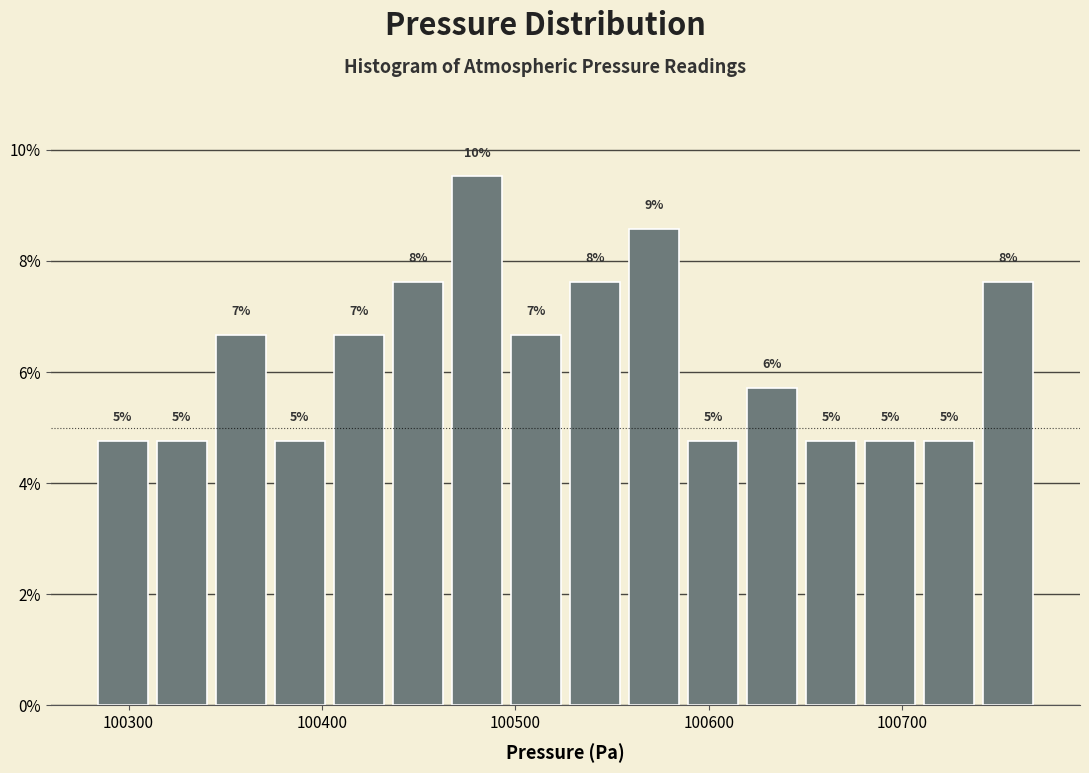

Read against the x-axis, roughly where is the centre of the tallest bar?

100480